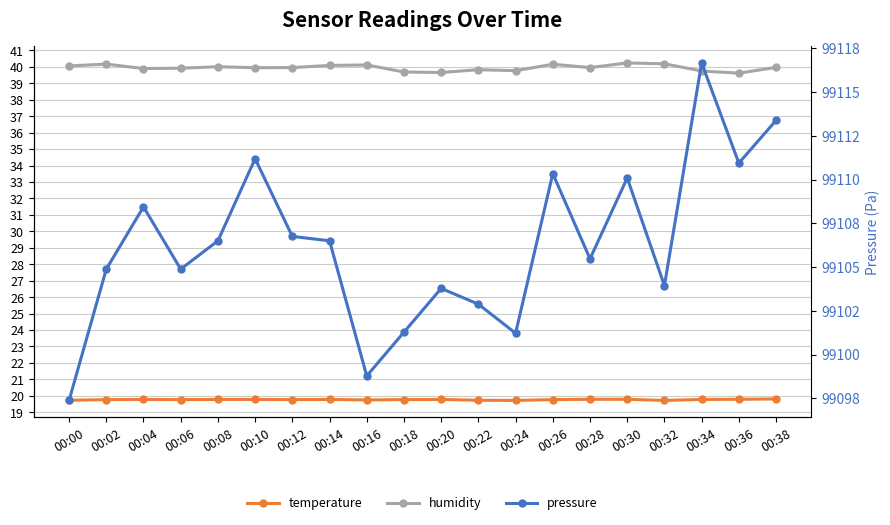

What is the difference between the highest and lowest values at 00:12?

99087.0